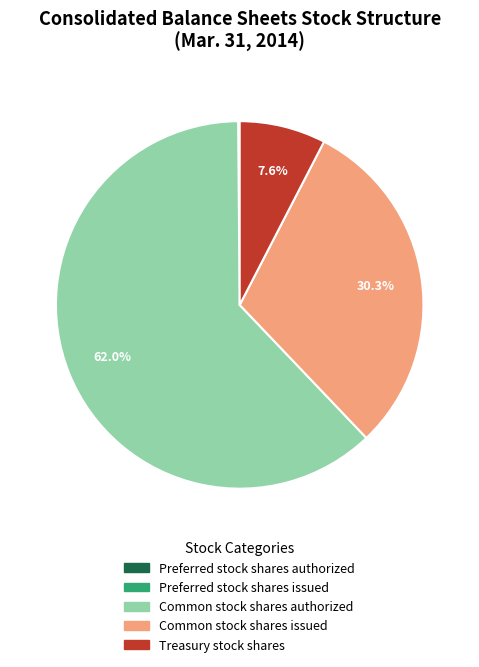

To the nearest percent, what is the difference between the Treasury stock shares and Common stock shares issued slice percentages?

23%